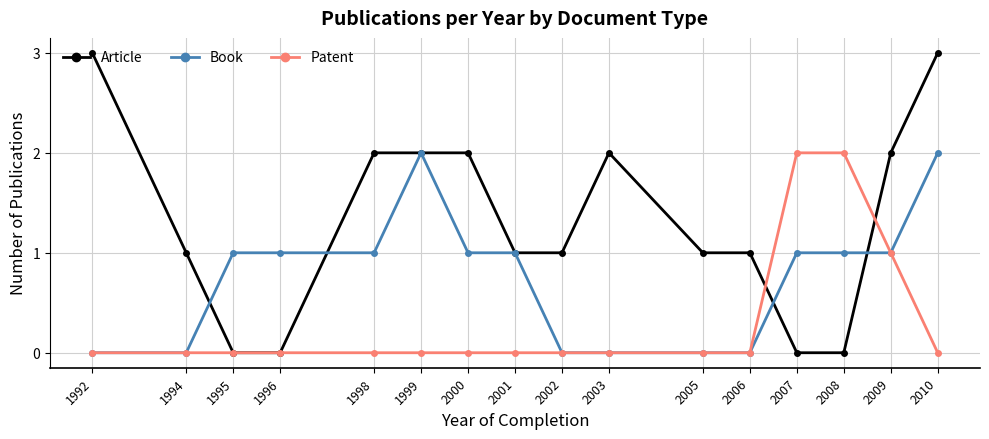

The value of Patent at 2007 is 3. True or false?

False